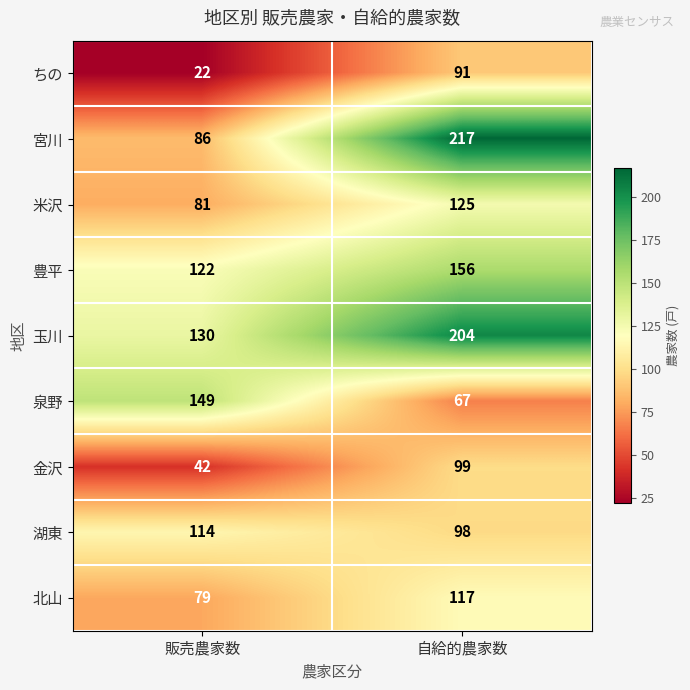

How many distinct data groups are displayed?

9